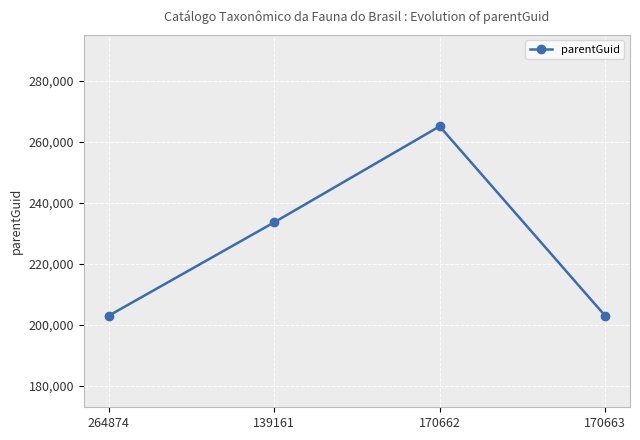

How many series are shown in this chart?

1